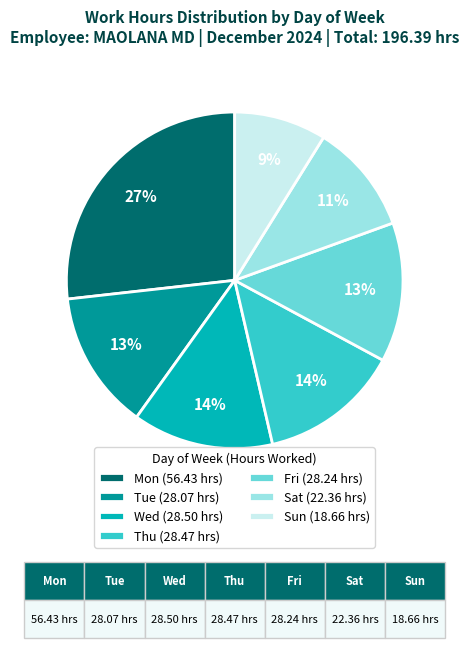

Which slice is the largest?

Mon (56.43 hrs)